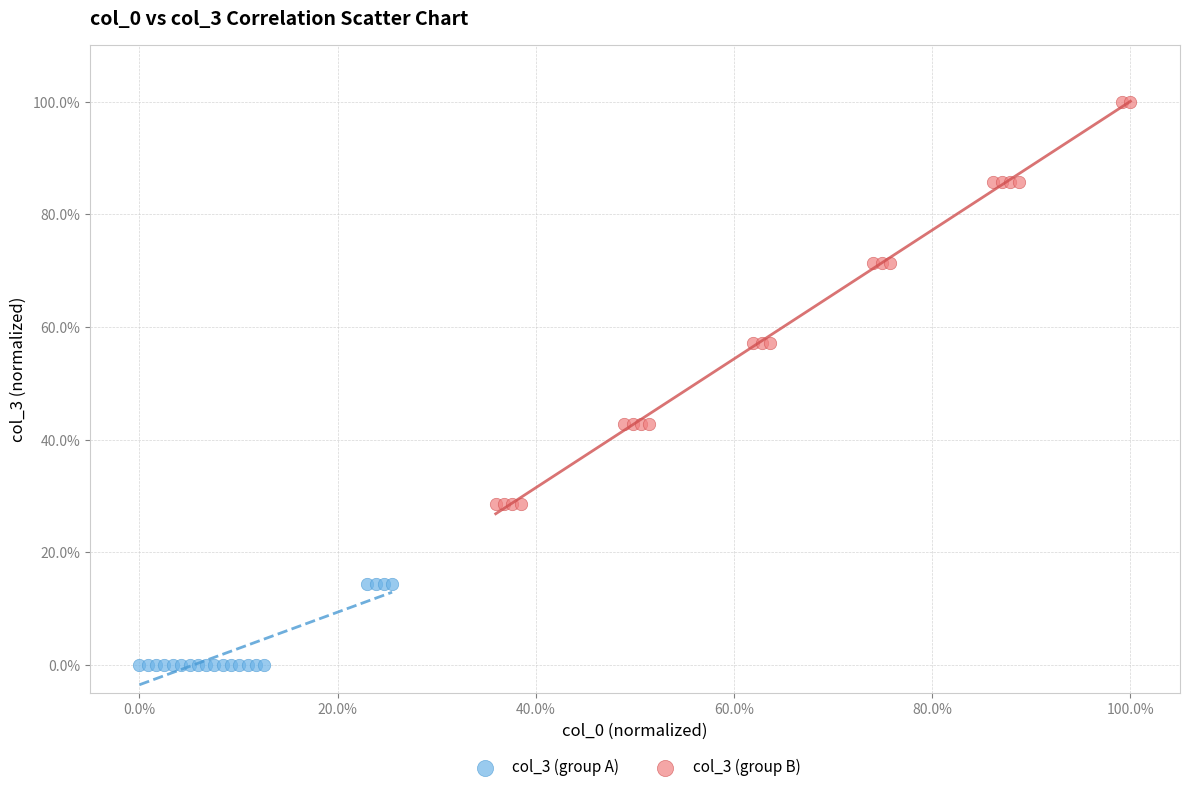

Which series reaches the maximum Y coordinate?

col_3 (group B)